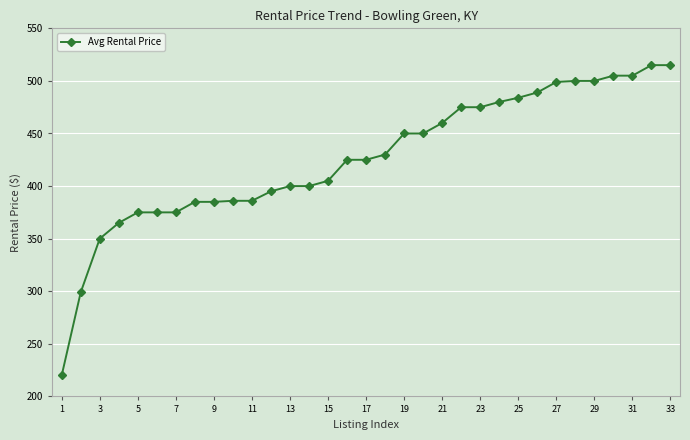

What is the value of the 8th point from the left?

385